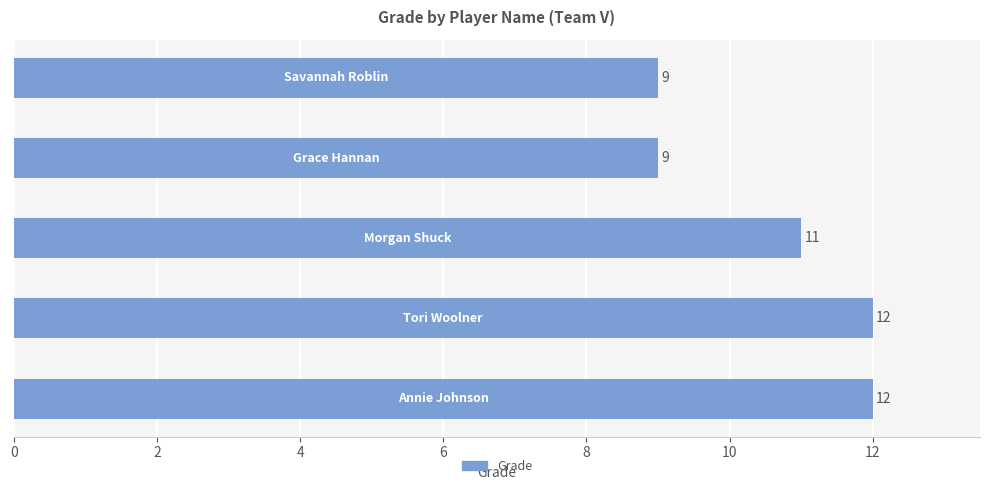

What is the smallest value displayed?

9